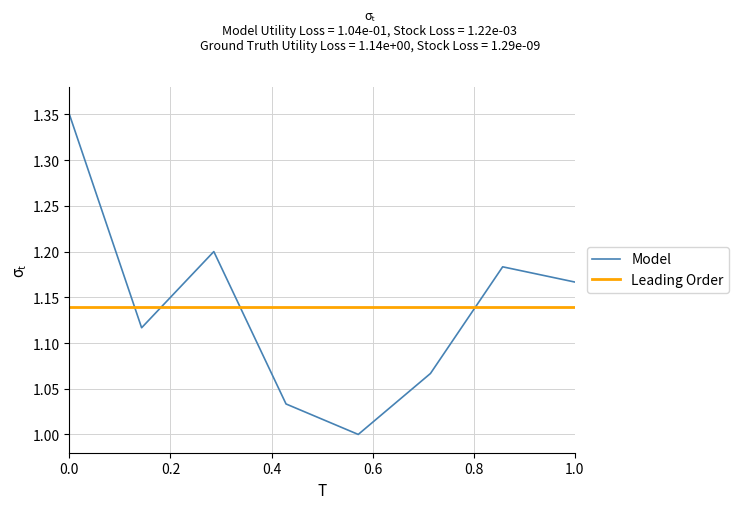

What is the value of the 2nd point from the left?

1.1